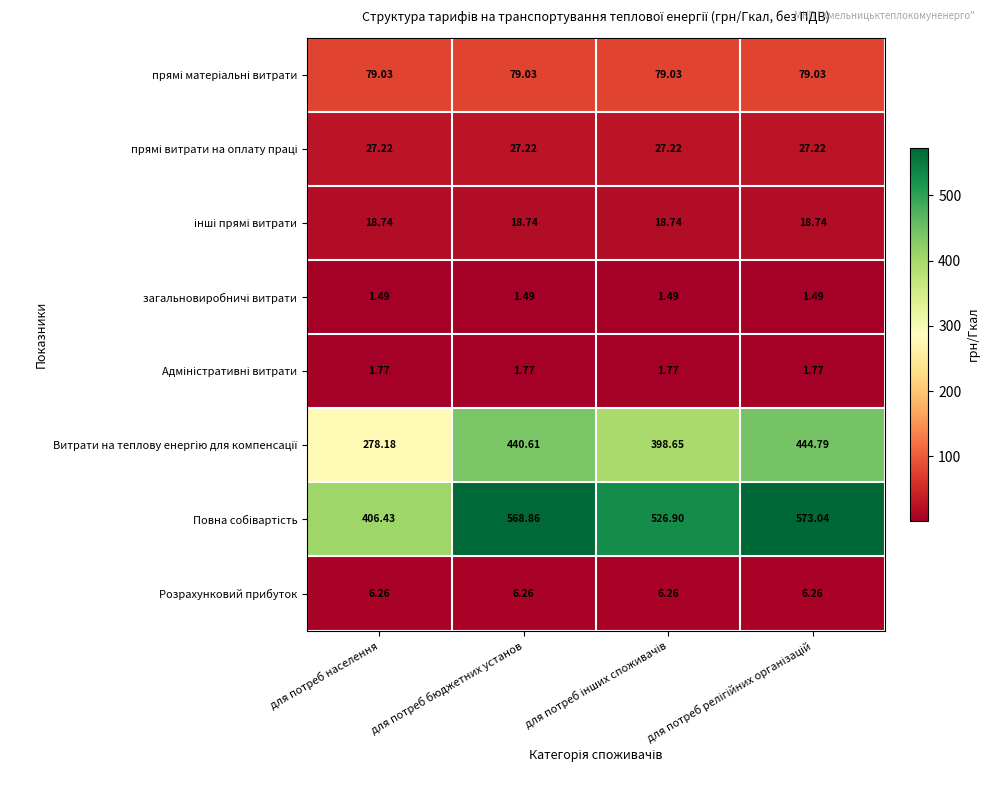

At which category is the sum across all series the highest?

для потреб релігійних організацій